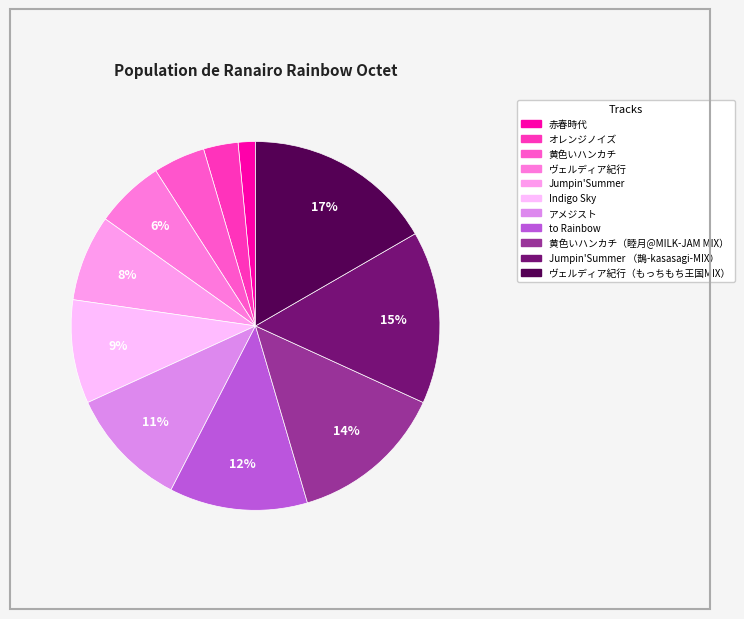

Which category has the smallest portion of the pie?

赤春時代